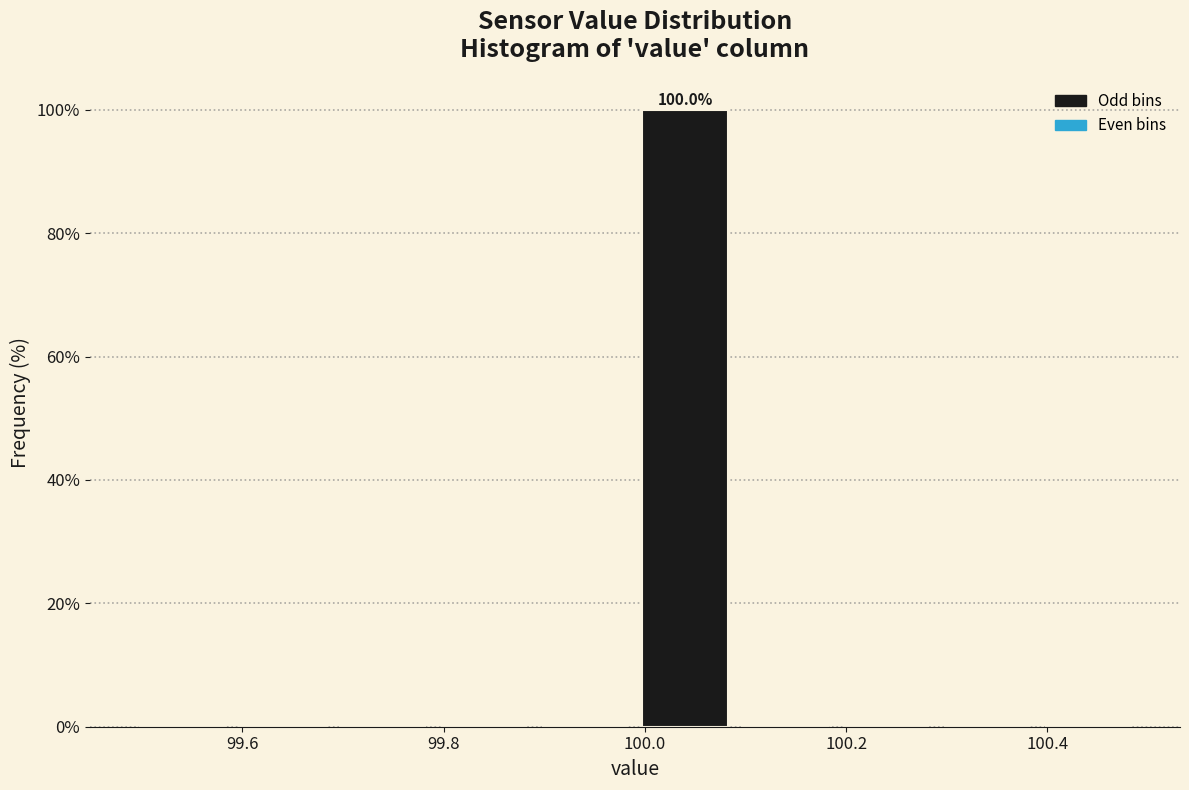

Over which range of the x-axis is the bar tallest?

99.99 to 100.09